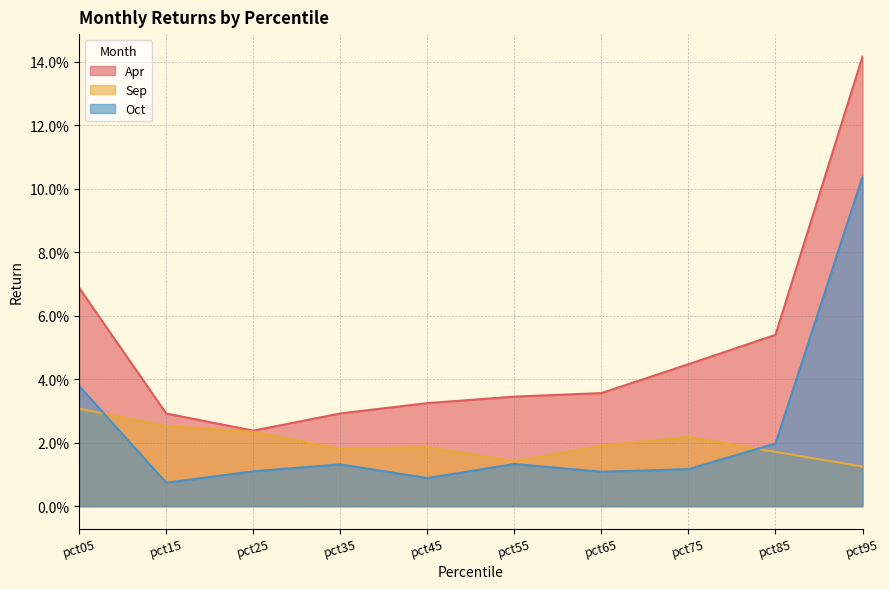

Reading right to left, list all the values displayed in this chart.

Apr: pct95=0.1	pct85=0.1	pct75=0.0	pct65=0.0	pct55=0.0	pct45=0.0	pct35=0.0	pct25=0.0	pct15=0.0	pct05=0.1
Sep: pct95=0.0	pct85=0.0	pct75=0.0	pct65=0.0	pct55=0.0	pct45=0.0	pct35=0.0	pct25=0.0	pct15=0.0	pct05=0.0
Oct: pct95=0.1	pct85=0.0	pct75=0.0	pct65=0.0	pct55=0.0	pct45=0.0	pct35=0.0	pct25=0.0	pct15=0.0	pct05=0.0